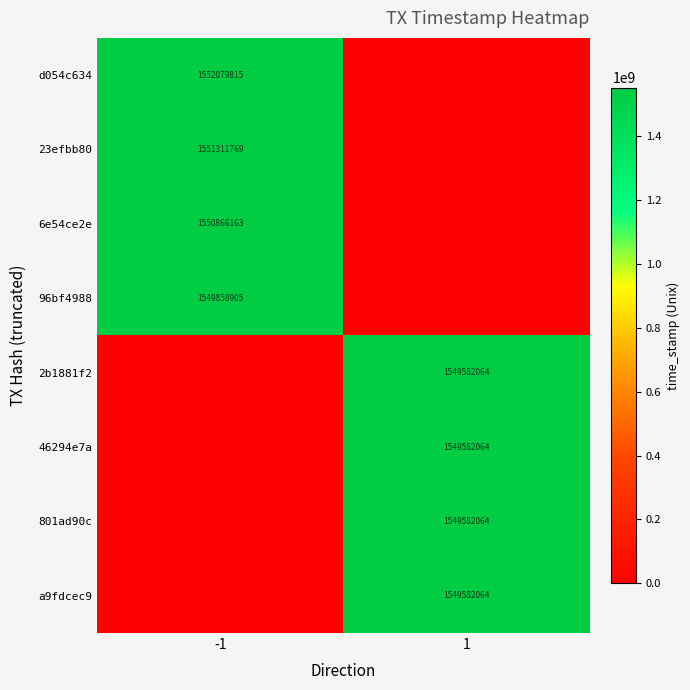

Which has a higher value, 1 or -1?

-1